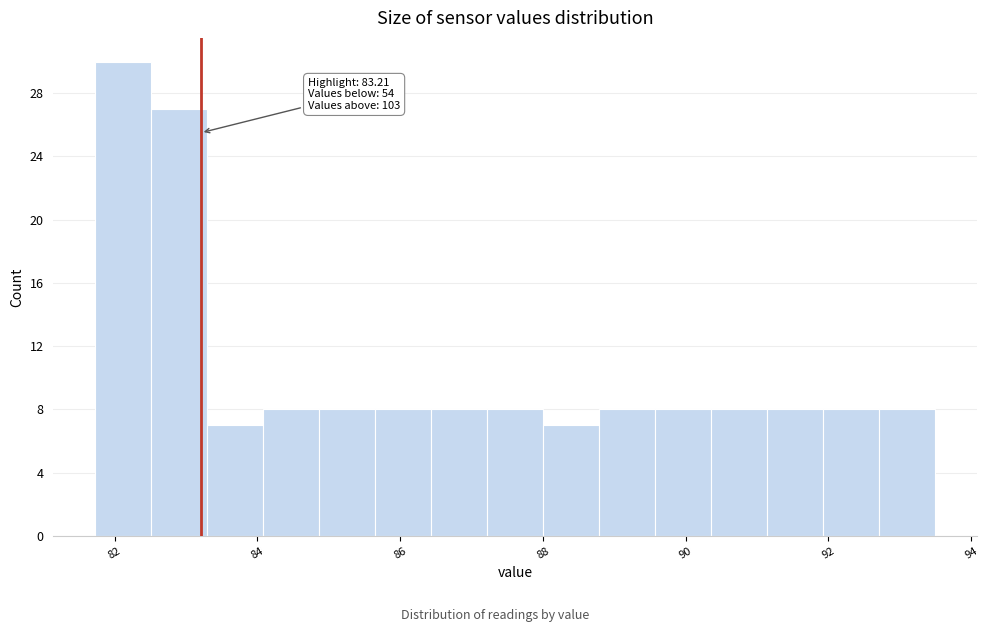

Around what value on the x-axis is the tallest bar? Give the approximate position of its centre, as read against the axis.

82.2